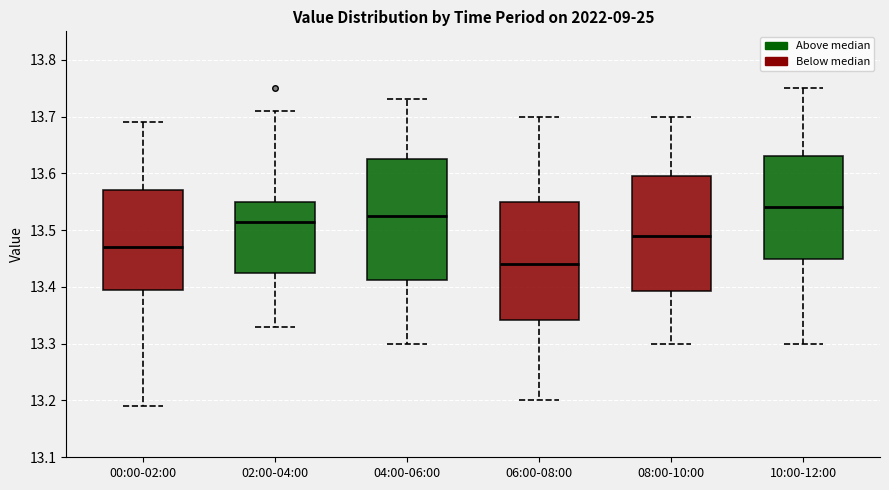

Which box's median line is the highest?

10:00-12:00